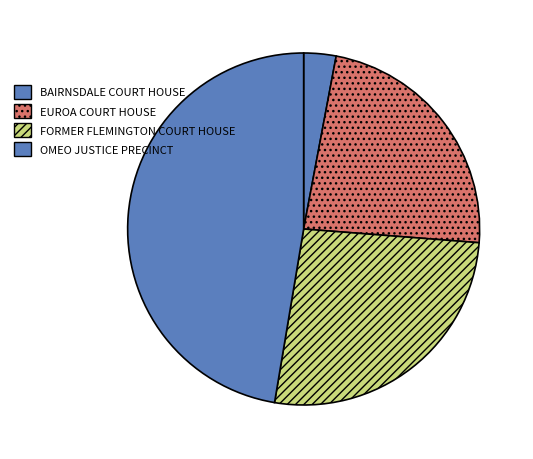

How many slices are in this pie chart?

4